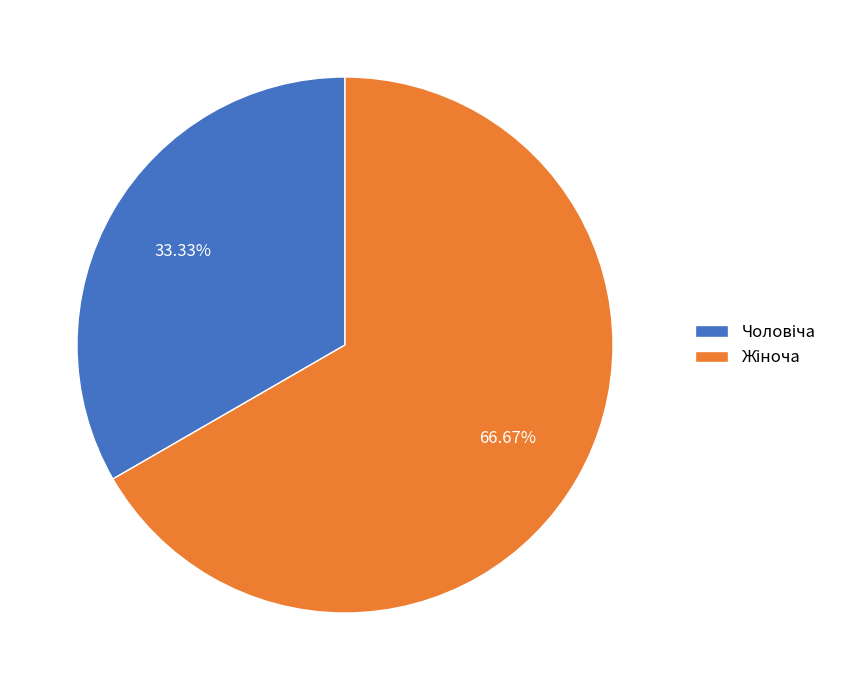

Is there a majority slice in this chart?

Yes